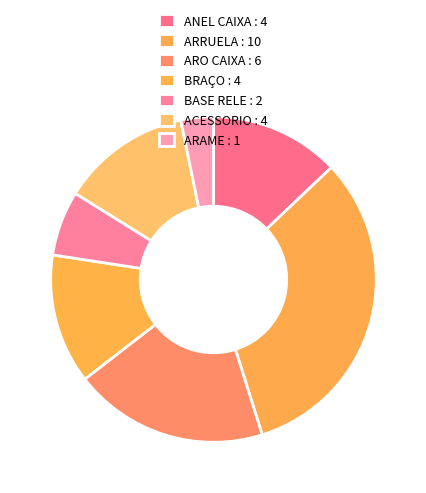

To the nearest percent, what portion does ARRUELA represent?

32%